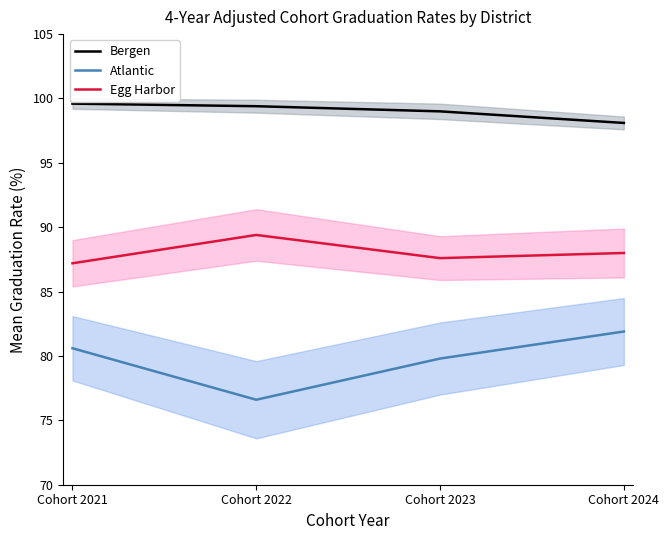

Rank the categories by Bergen value from highest to lowest.

Cohort 2021, Cohort 2022, Cohort 2023, Cohort 2024